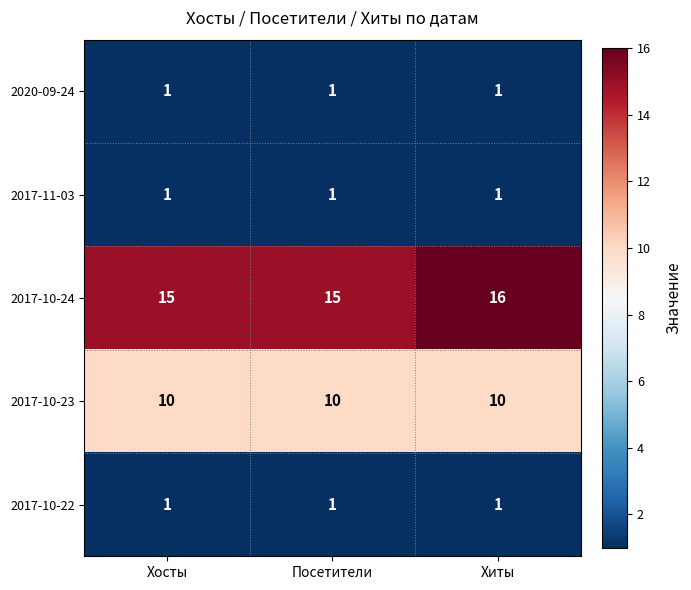

Reading left to right, extract all data points from this chart.

2020-09-24: 1	1	1
2017-11-03: 1	1	1
2017-10-24: 15	15	16
2017-10-23: 10	10	10
2017-10-22: 1	1	1